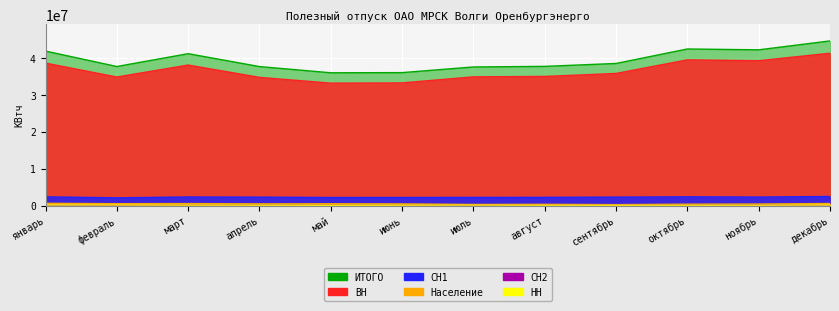

Count the number of categories in the chart.

12